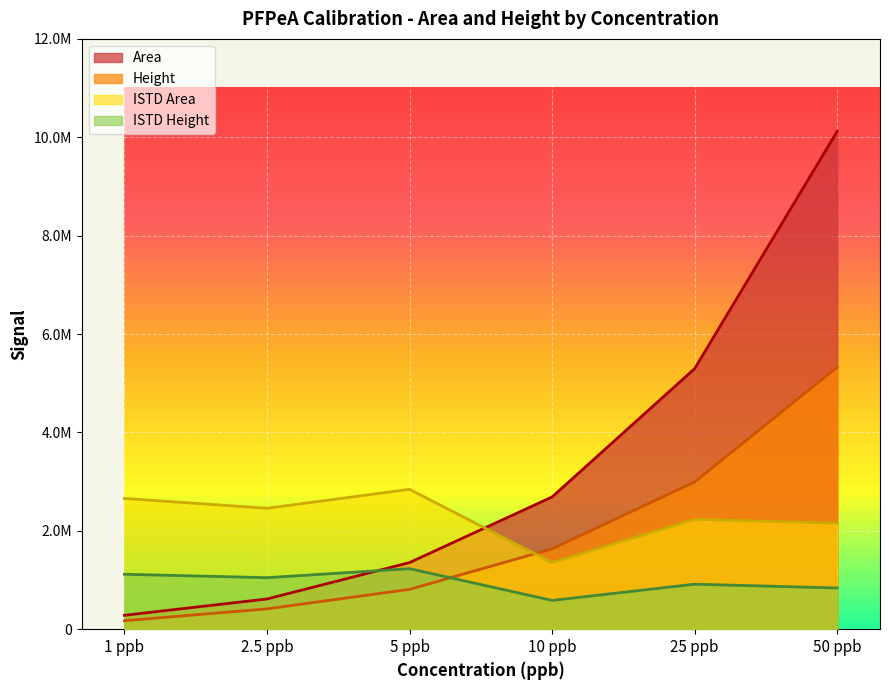

What is the label of the 2nd point from the left?

2.5 ppb